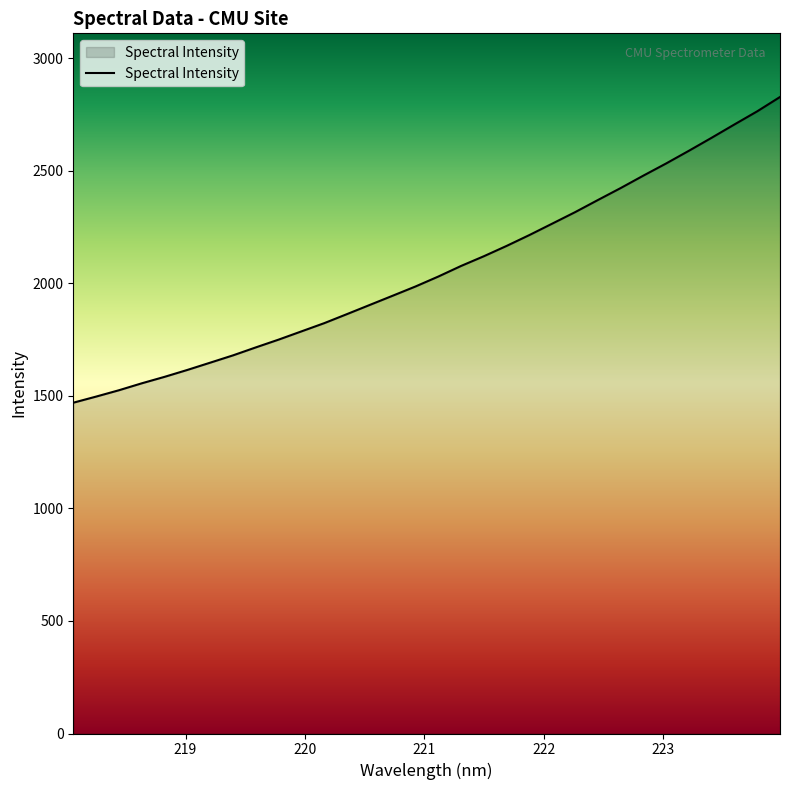

Reading right to left, list all the values displayed in this chart.

2826.9	2763.4	2705.1	2646.0	2588.1	2531.7	2477.7	2422.3	2369.1	2315.3	2264.5	2213.9	2165.6	2119.7	2076.5	2029.4	1985.3	1944.3	1903.6	1862.8	1822.5	1785.9	1749.4	1714.8	1679.4	1647.0	1614.7	1584.0	1555.3	1524.5	1496.3	1469.1